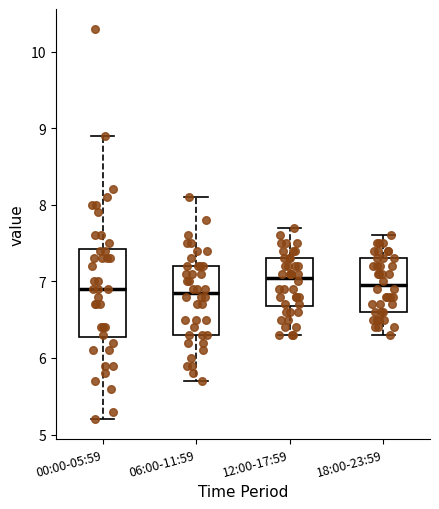

Reading left to right, transcribe this box plot: for each box, give where its median line is, the range the box spans, and where its two whiskers end, as read against the y-axis. The values are not printed on the chart, so give them approximately, as read against the axis.

00:00-05:59: median 6.9, box 6.3 to 7.4, whiskers 5.2 to 8.9
06:00-11:59: median 6.9, box 6.3 to 7.2, whiskers 5.7 to 8.1
12:00-17:59: median 7.1, box 6.7 to 7.3, whiskers 6.3 to 7.7
18:00-23:59: median 7.0, box 6.6 to 7.3, whiskers 6.3 to 7.6